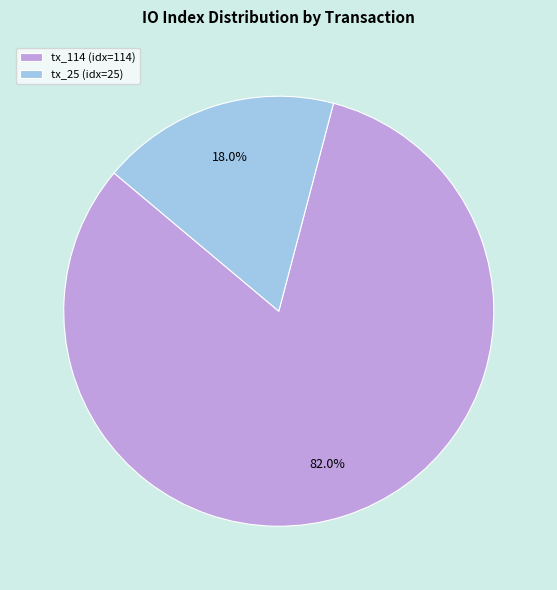

True or false: tx_114 accounts for 91% of the total.

False